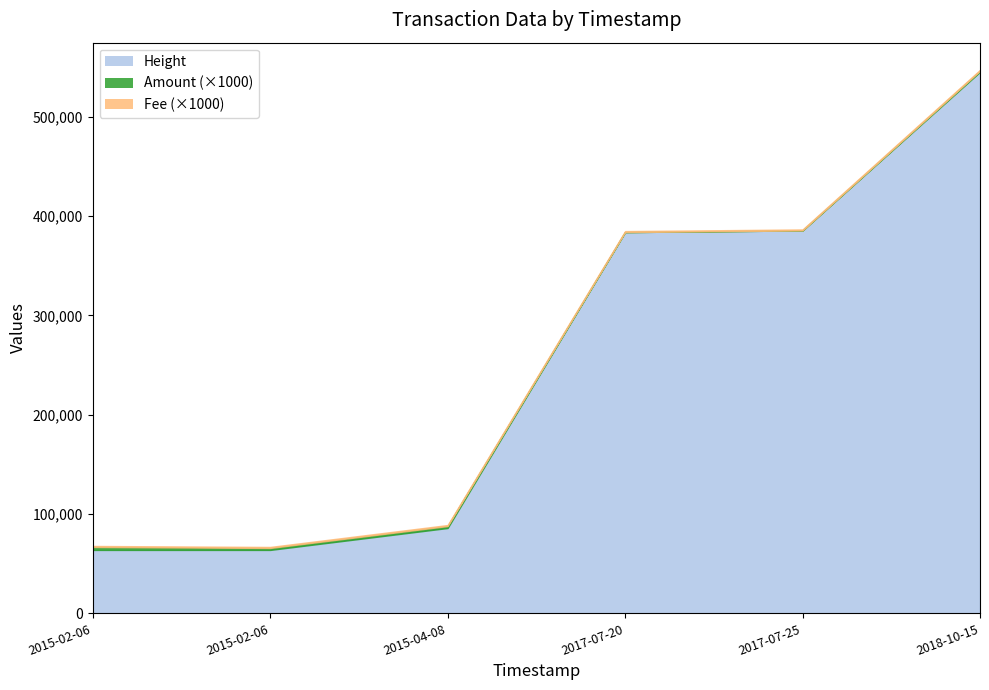

What is the total value across all series at 2017-07-25 21:38:30?

385608